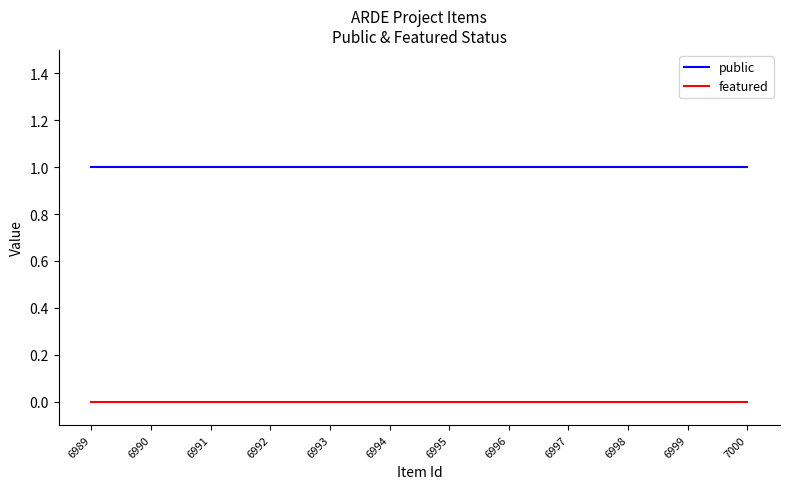

Reading left to right, list all the values displayed in this chart.

public: 6989=1	6990=1	6991=1	6992=1	6993=1	6994=1	6995=1	6996=1	6997=1	6998=1	6999=1	7000=1
featured: 6989=0	6990=0	6991=0	6992=0	6993=0	6994=0	6995=0	6996=0	6997=0	6998=0	6999=0	7000=0